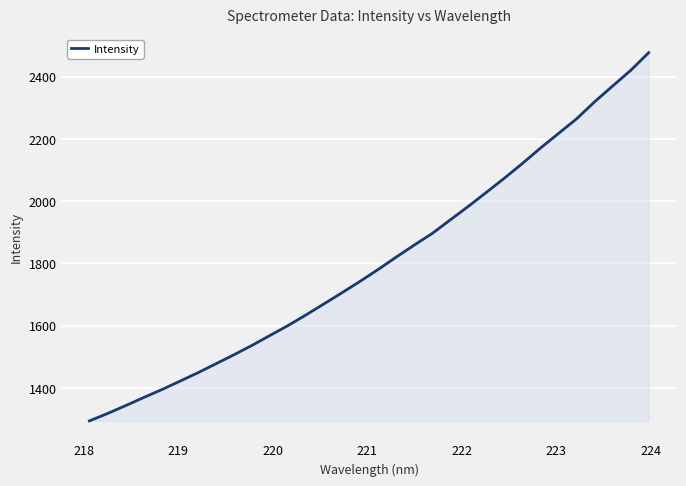

What is the maximum value shown in the chart?

2477.0